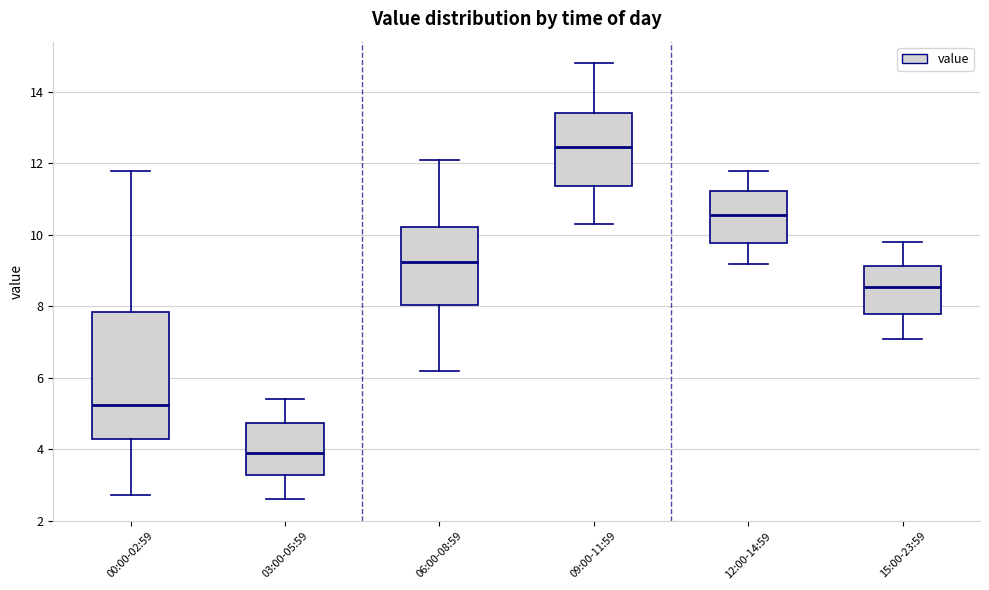

Reading left to right, read every box against the y-axis: the position of its median line, the range the box covers, and the ends of its whiskers. The values are not printed on the chart, so give them approximately, as read against the axis.

00:00-02:59: median 5.2, box 4.2 to 7.8, whiskers 2.8 to 11.8
03:00-05:59: median 4.0, box 3.2 to 4.8, whiskers 2.6 to 5.4
06:00-08:59: median 9.2, box 8.0 to 10.2, whiskers 6.2 to 12.2
09:00-11:59: median 12.4, box 11.4 to 13.4, whiskers 10.4 to 14.8
12:00-14:59: median 10.6, box 9.8 to 11.2, whiskers 9.2 to 11.8
15:00-23:59: median 8.6, box 7.8 to 9.2, whiskers 7.2 to 9.8